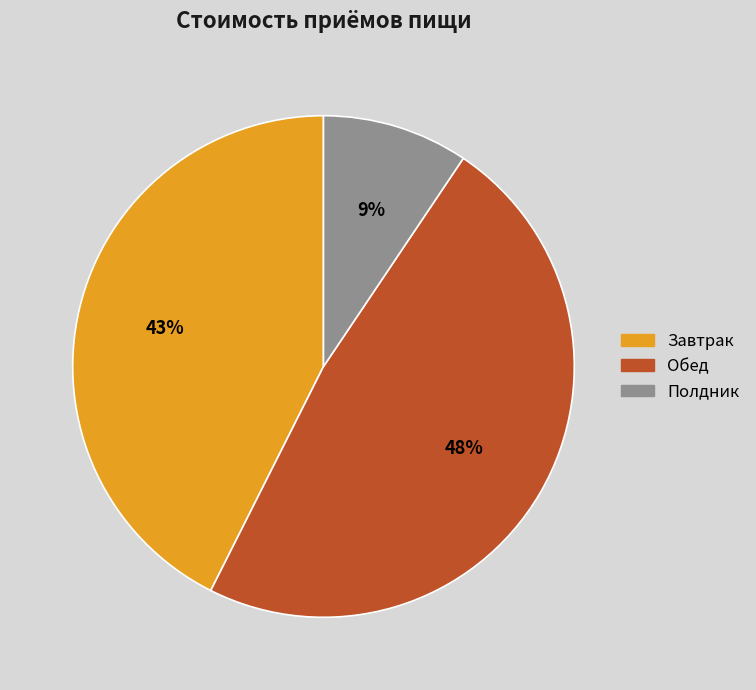

Is it true that Полдник is 9% of the pie?

True